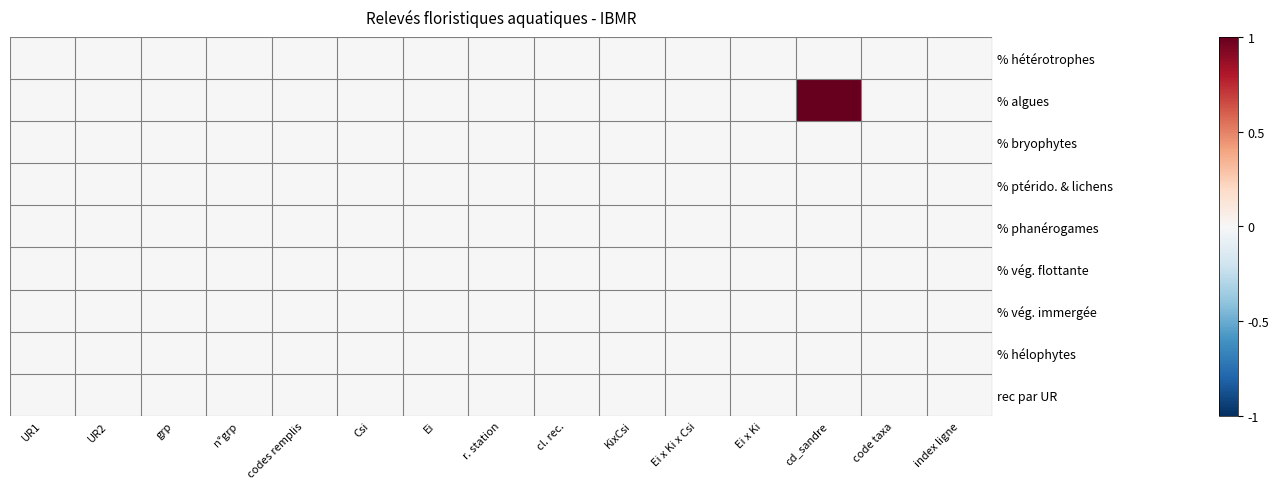

Which series has the widest spread of values?

% algues